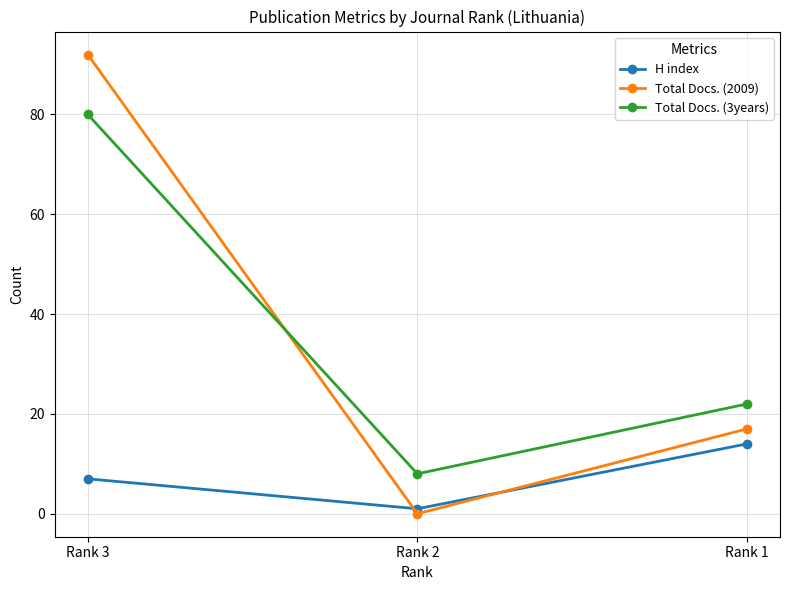

Reading right to left, list all the values displayed in this chart.

H index: 14	1	7
Total Docs. (2009): 17	0	92
Total Docs. (3years): 22	8	80